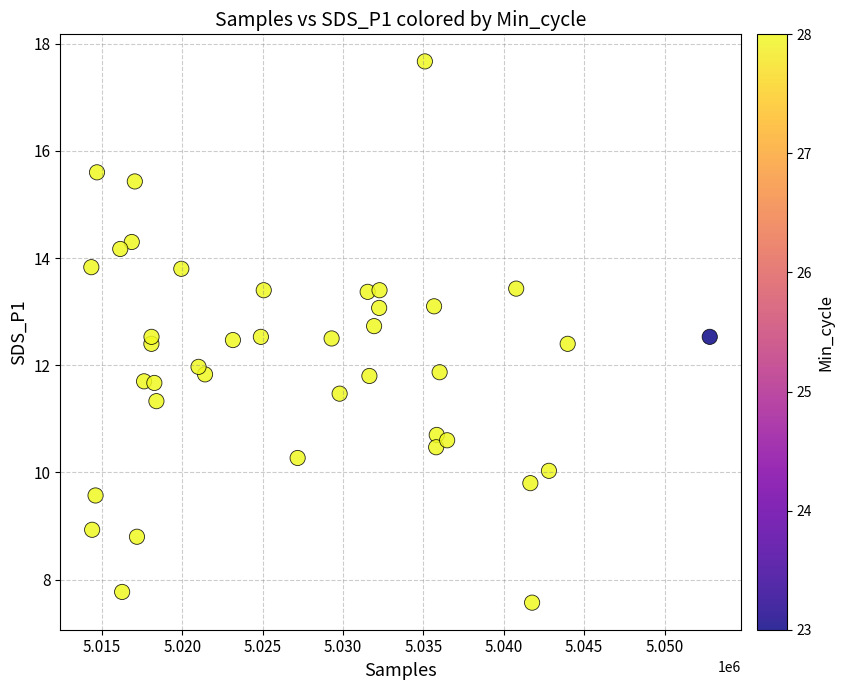

What is the range of Y values (max minus min)?

10.1